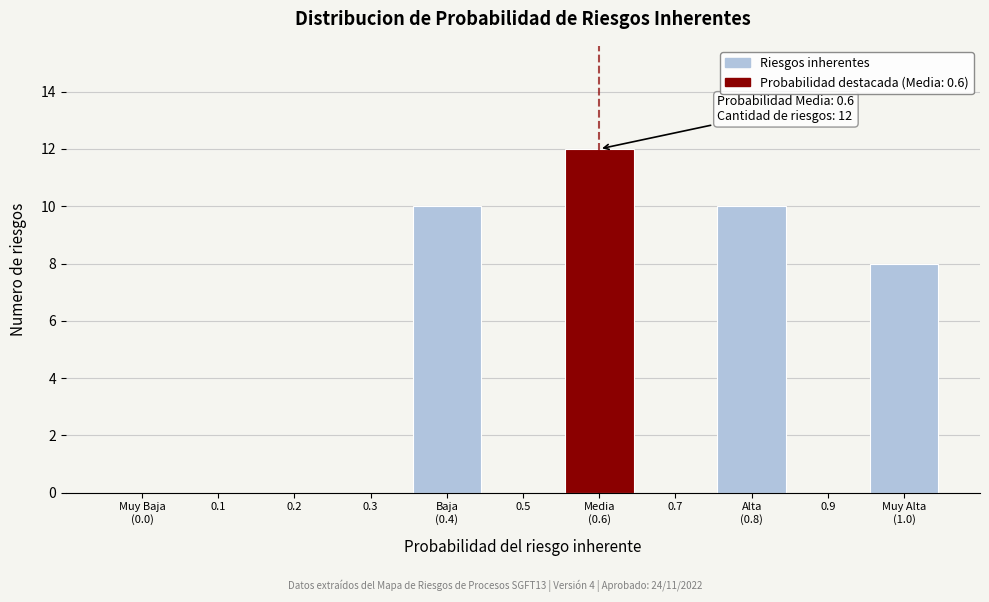

The chart shows a value of 6 at 0.5. True or false?

False